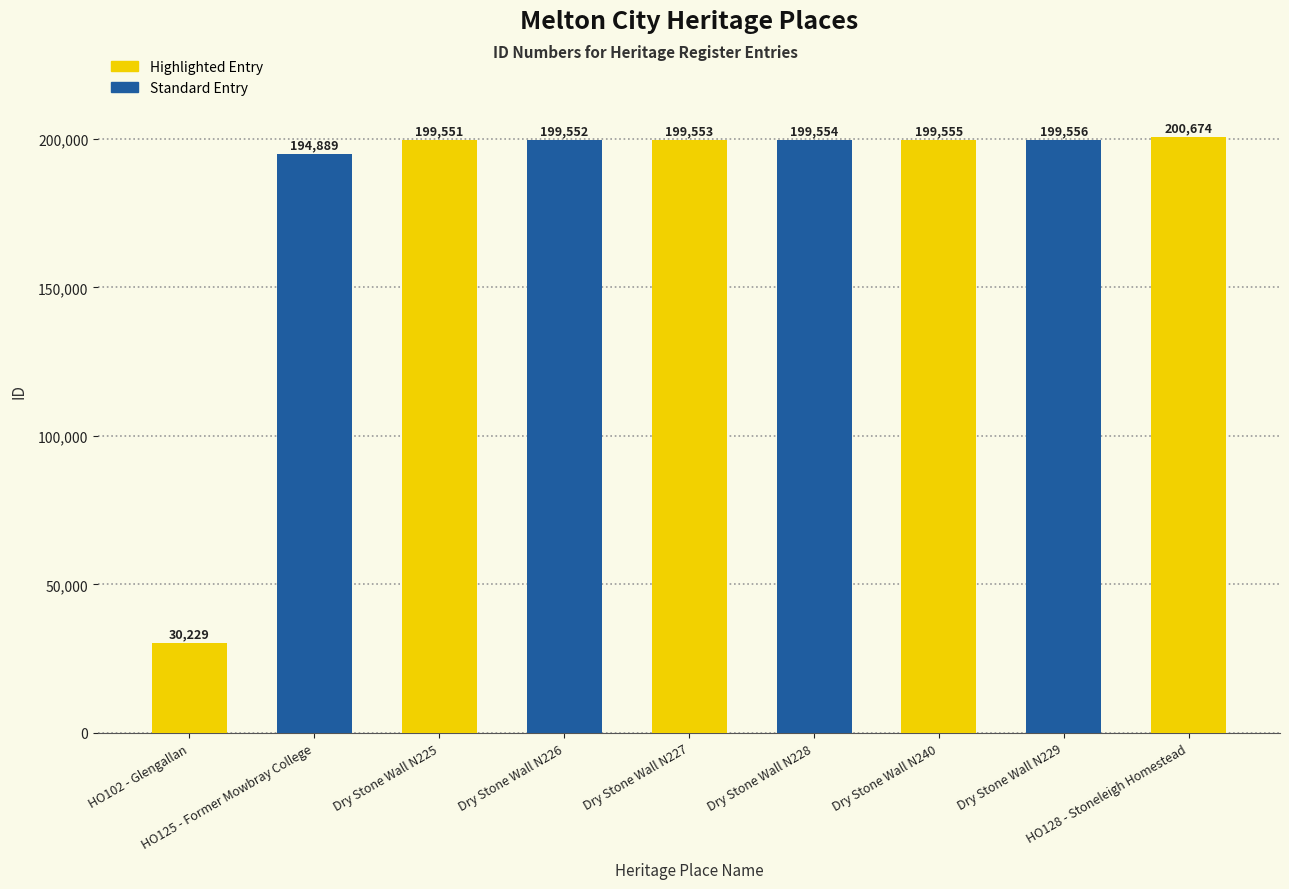

What is the maximum value shown in the chart?

200674